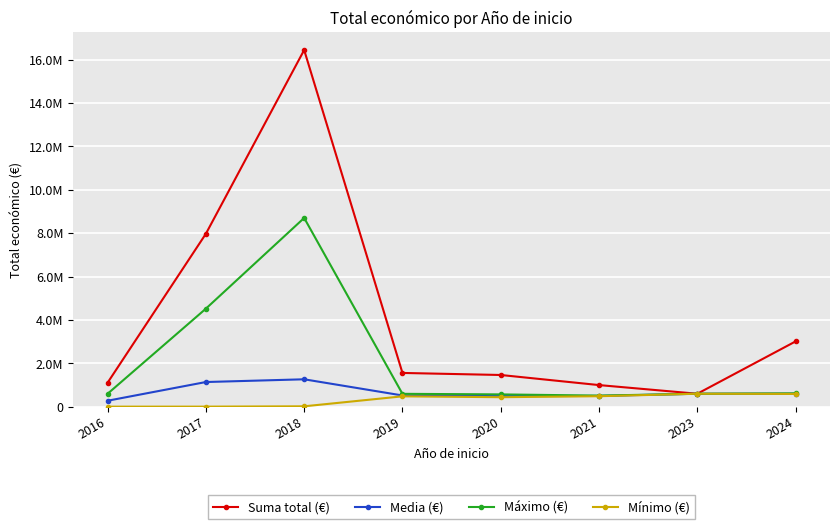

Read the Suma total (€) value at 2021.

998235.0